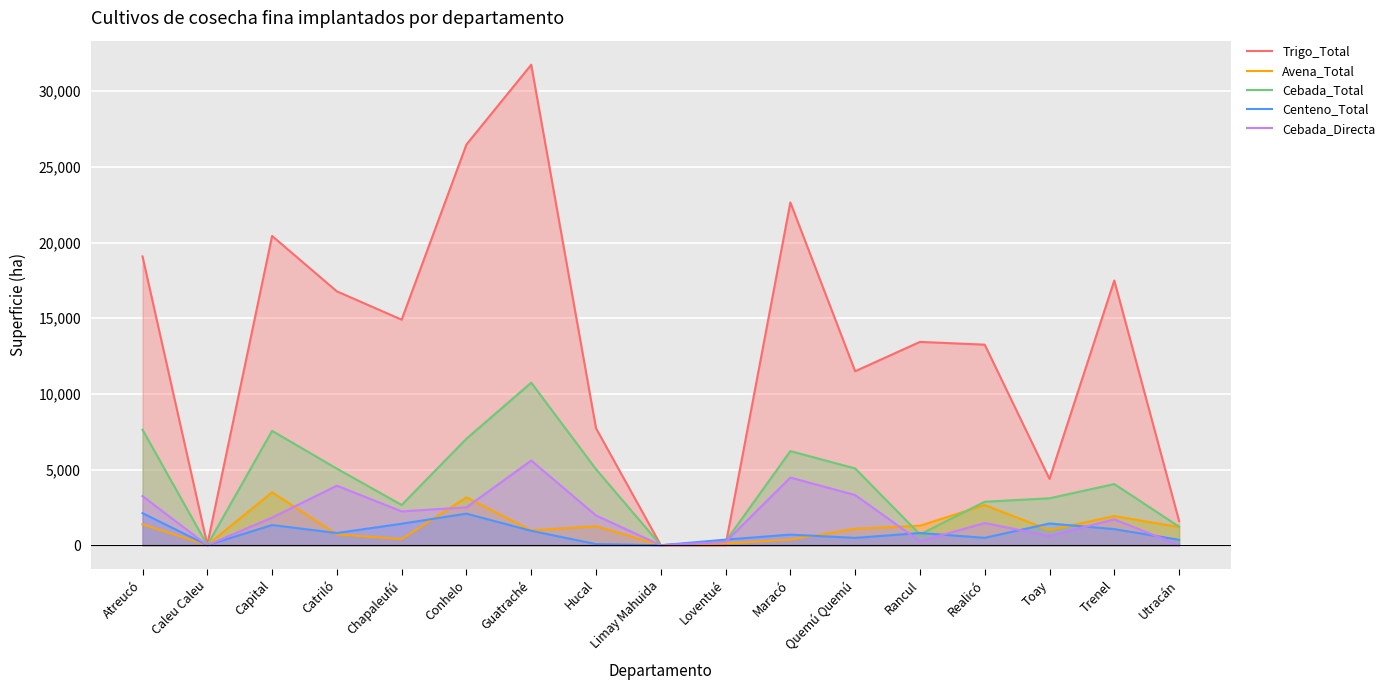

How many positive values does the Cebada_Total series have?

16